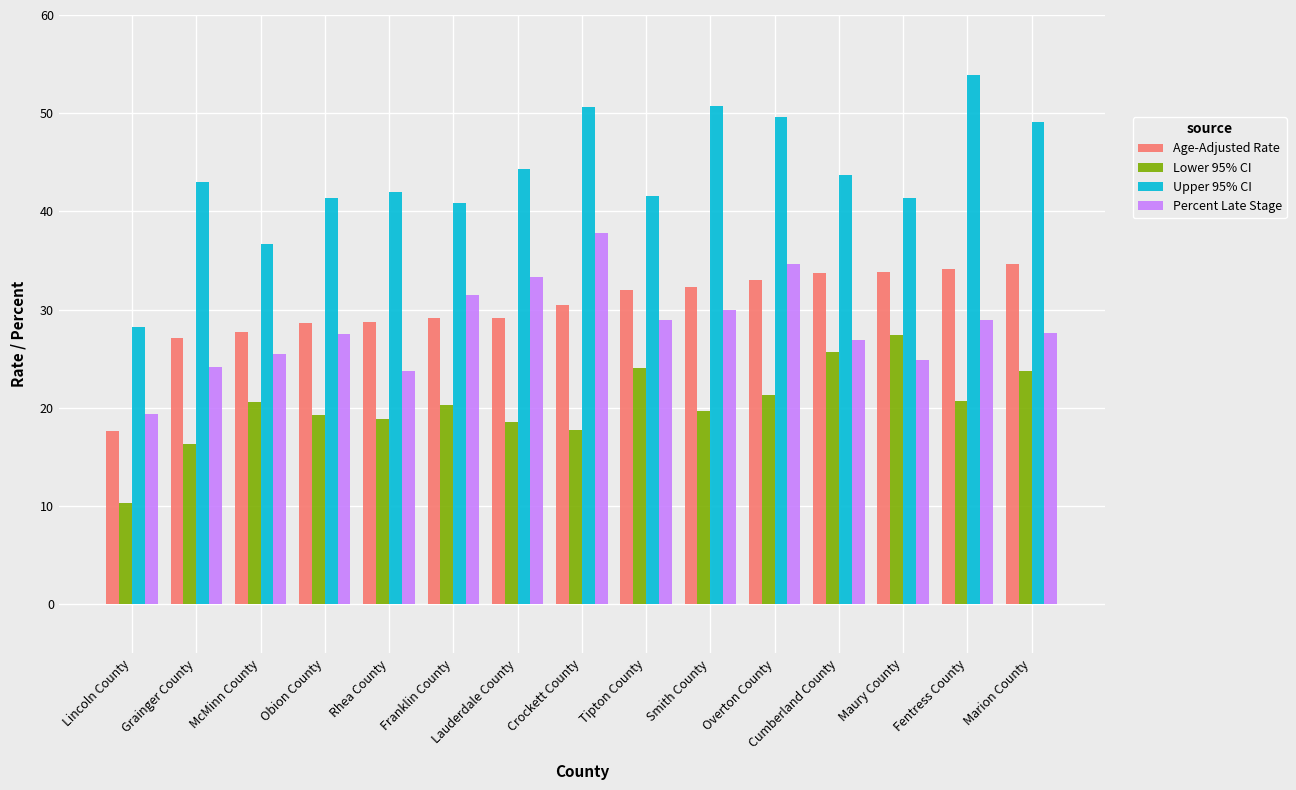

How many data points does each series have?

15